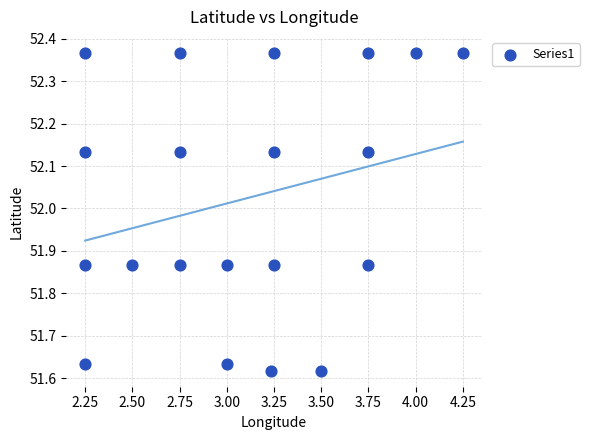

What is the range of Y values (max minus min)?

0.8